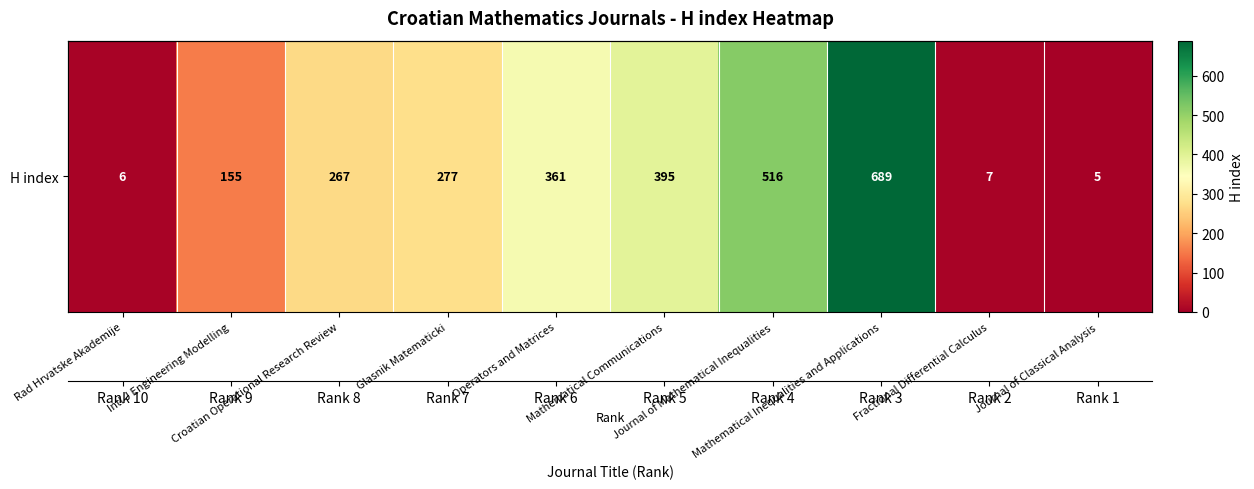

Reading left to right, extract all data points from this chart.

Rad Hrvatske Akademije=6	Intl J Engineering Modelling=155	Croatian Operational Research Review=267	Glasnik Matematicki=277	Operators and Matrices=361	Mathematical Communications=395	Journal of Mathematical Inequalities=516	Mathematical Inequalities and Applications=689	Fractional Differential Calculus=7	Journal of Classical Analysis=5